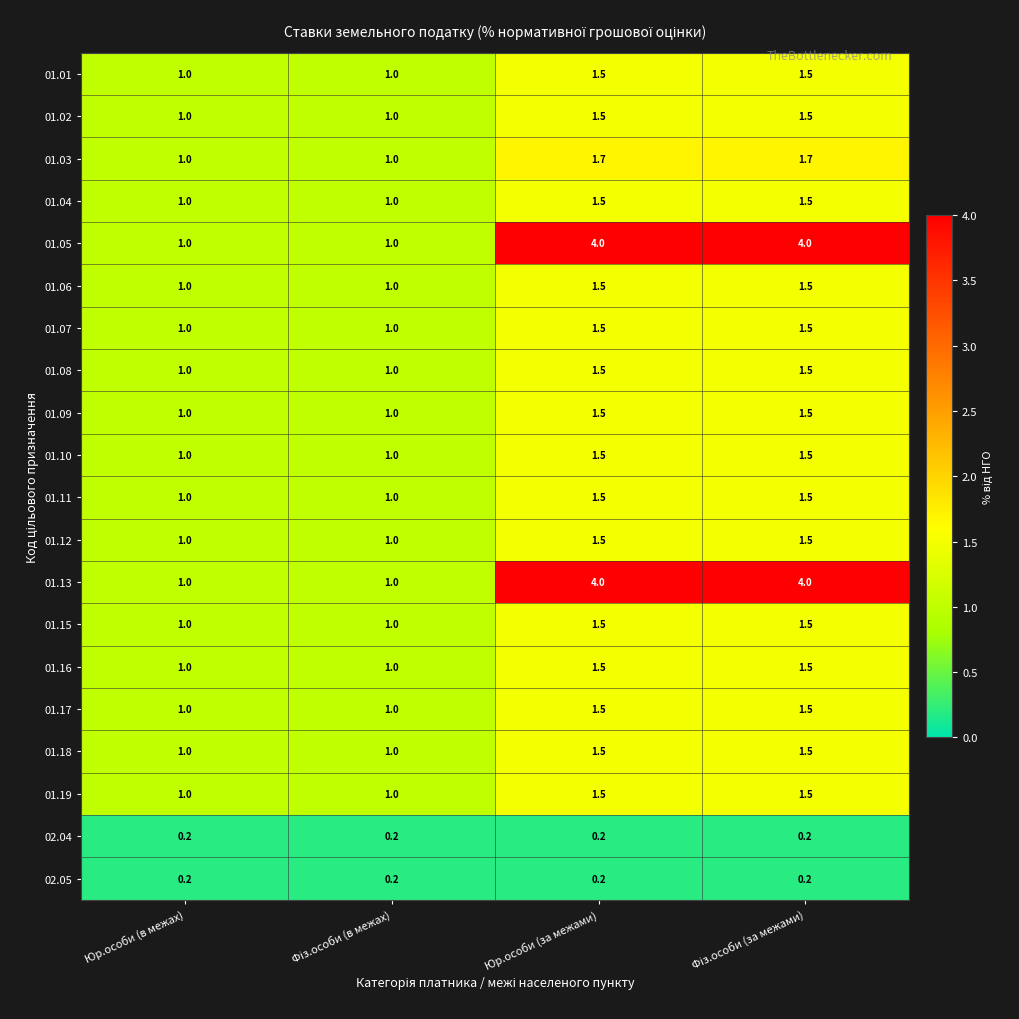

Is it true that 01.08 equals 1.0 at Юр.особи (в межах)?

True